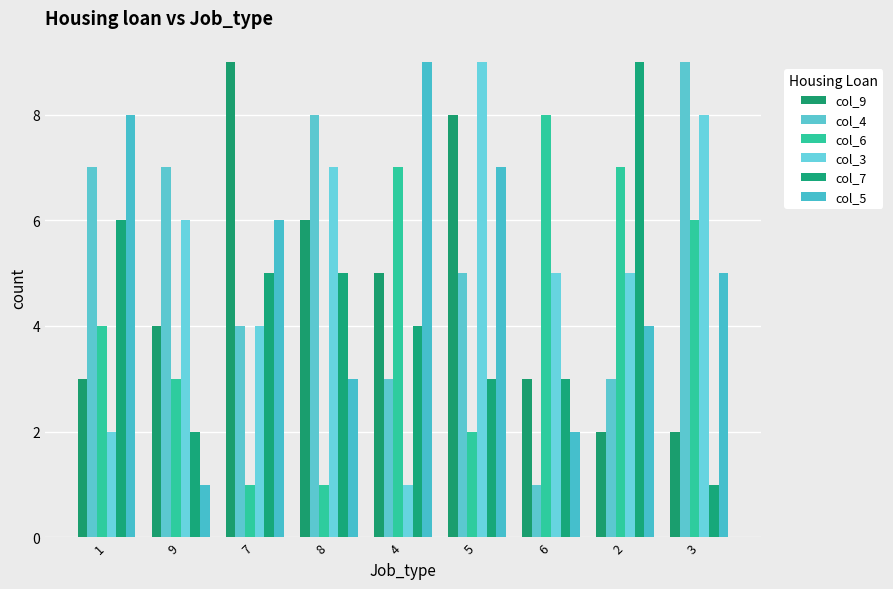

Reading left to right, transcribe all the data shown in this chart.

col_9: 1=3	9=4	7=9	8=6	4=5	5=8	6=3	2=2	3=2
col_4: 1=7	9=7	7=4	8=8	4=3	5=5	6=1	2=3	3=9
col_6: 1=4	9=3	7=1	8=1	4=7	5=2	6=8	2=7	3=6
col_3: 1=2	9=6	7=4	8=7	4=1	5=9	6=5	2=5	3=8
col_7: 1=6	9=2	7=5	8=5	4=4	5=3	6=3	2=9	3=1
col_5: 1=8	9=1	7=6	8=3	4=9	5=7	6=2	2=4	3=5